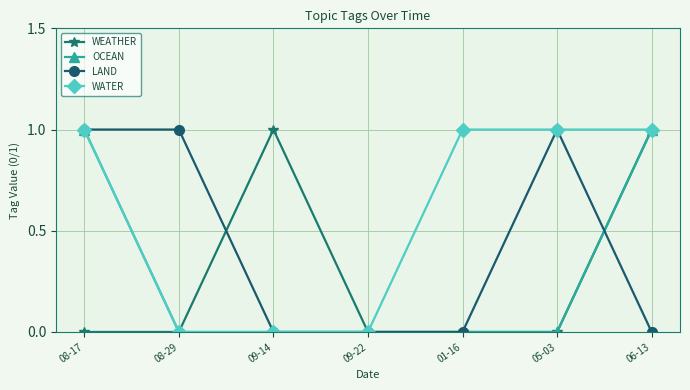

What is the label of the 3rd point from the right?

01-16